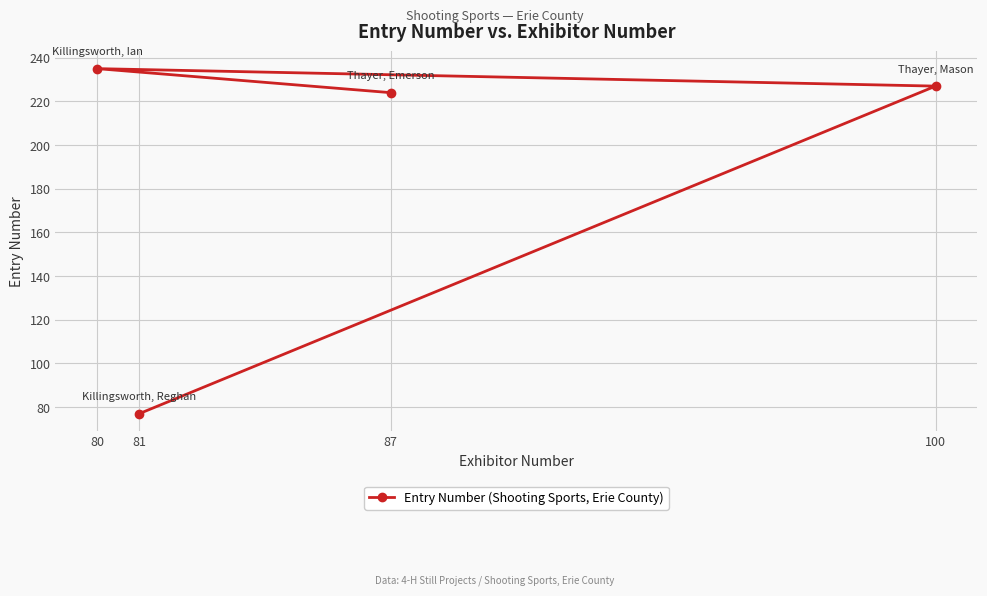

Where is the first local maximum?

80